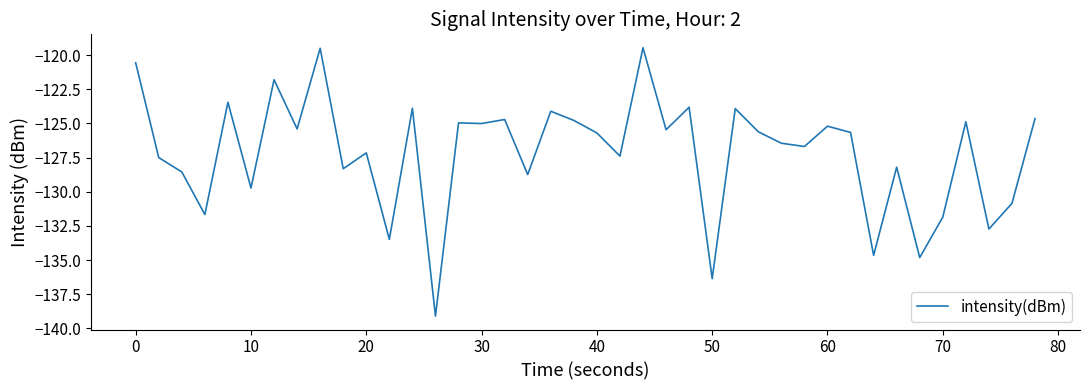

What is the smallest value displayed?

-139.1